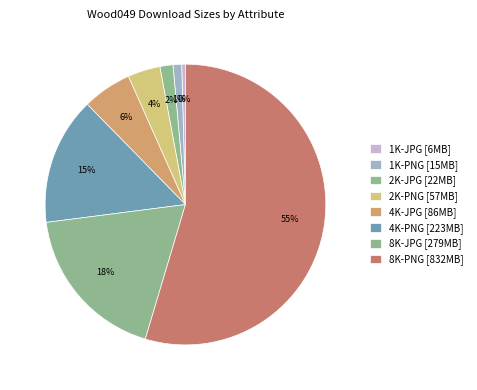

Which has a higher value, 8K-PNG or 8K-JPG?

8K-PNG